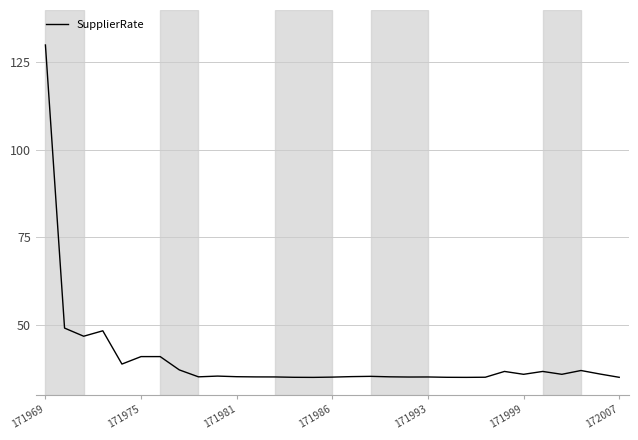

What is the maximum value shown in the chart?

130.0